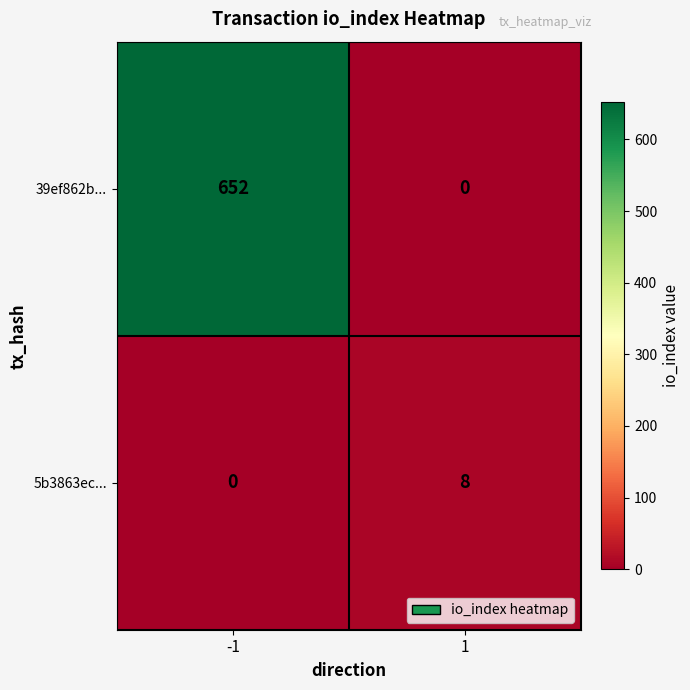

Reading left to right, transcribe all the data shown in this chart.

39ef862b...: 652	0
5b3863ec...: 0	8